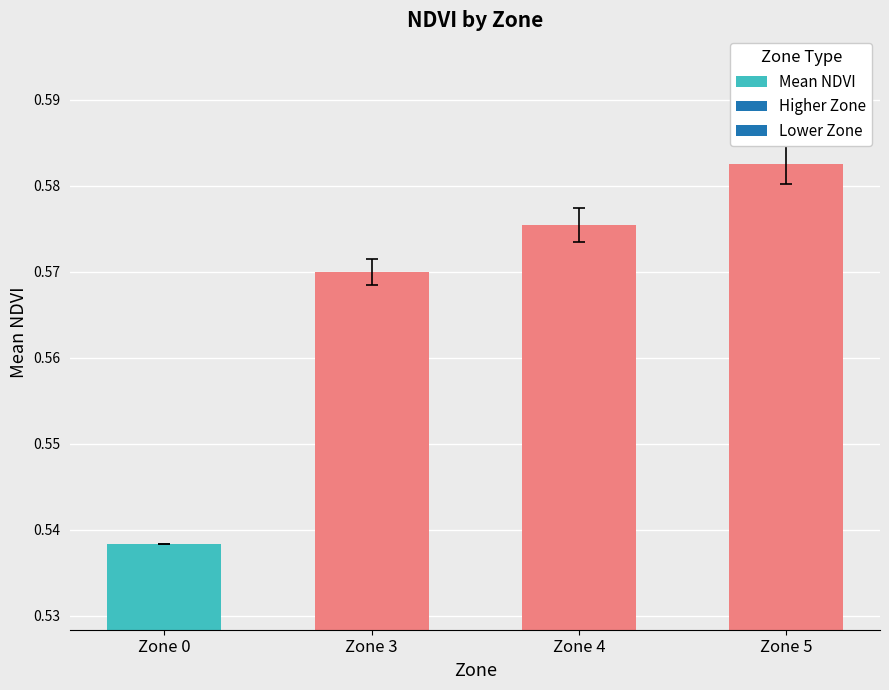

Rank the categories by value from highest to lowest.

Zone 5, Zone 4, Zone 3, Zone 0